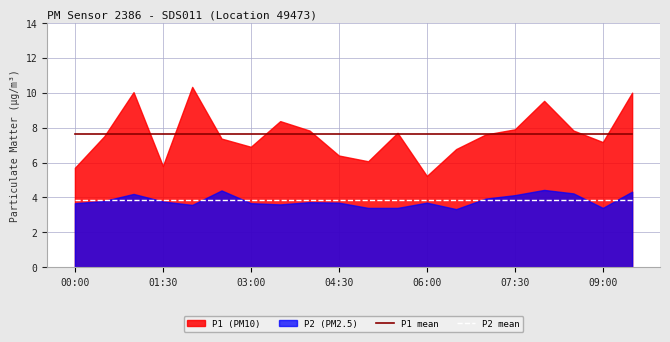

Is it true that P2 mean equals 6.3 at 07:30?

False